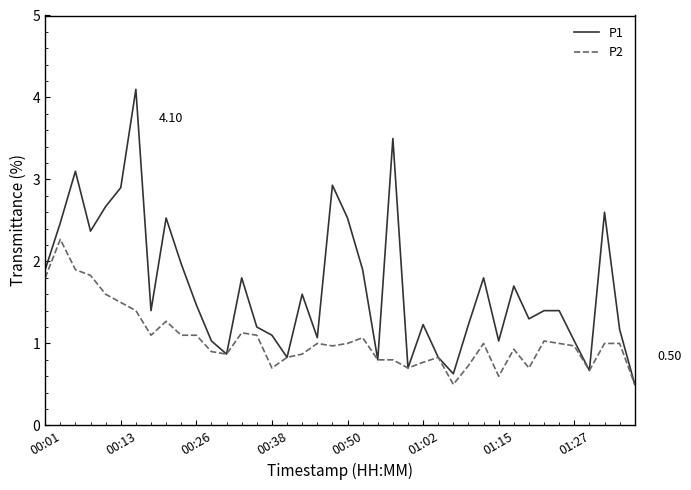

Which series has the largest total across all categories?

P1